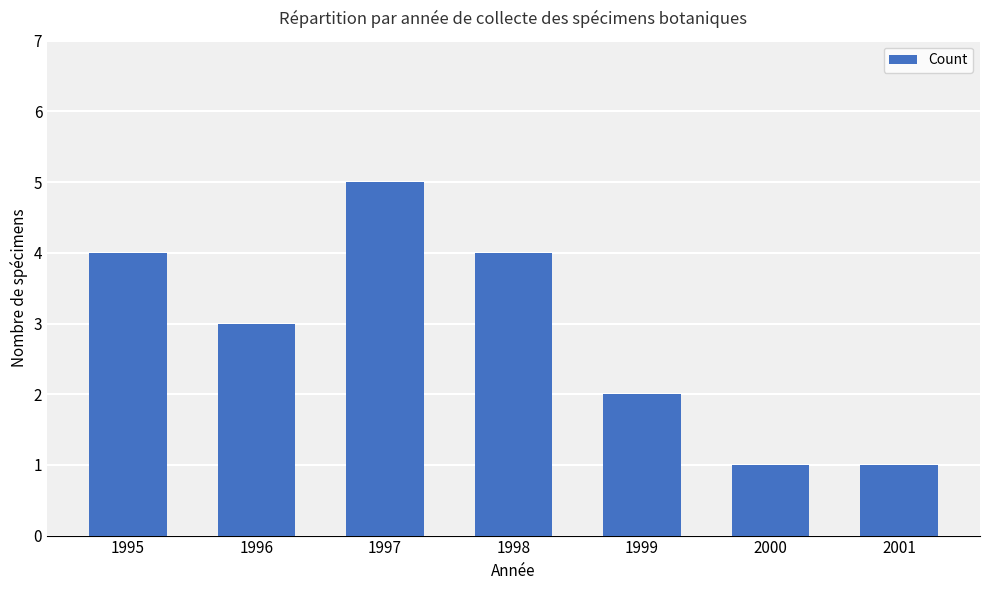

What is the change in value from 1996 to 1998?

+1